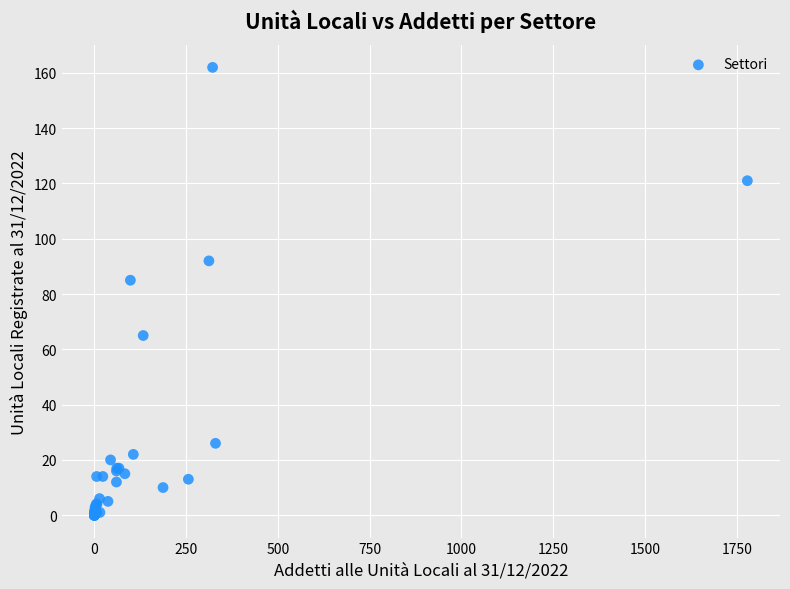

What Y value in the scatter plot is closest to 81?

85